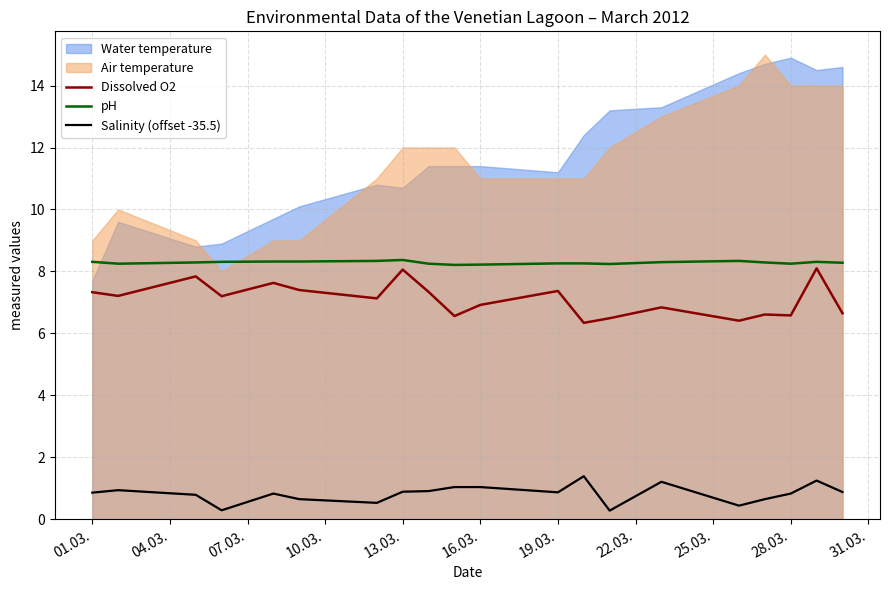

True or false: Salinity (offset -35.5) and pH intersect in this chart.

False